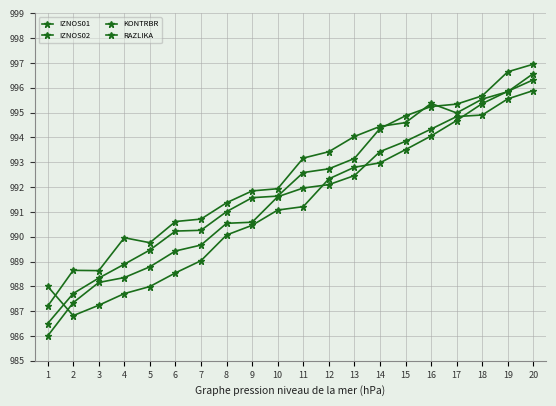

At 2, list the series in order from largest to smallest.

KONTRBR, IZNOS02, RAZLIKA, IZNOS01